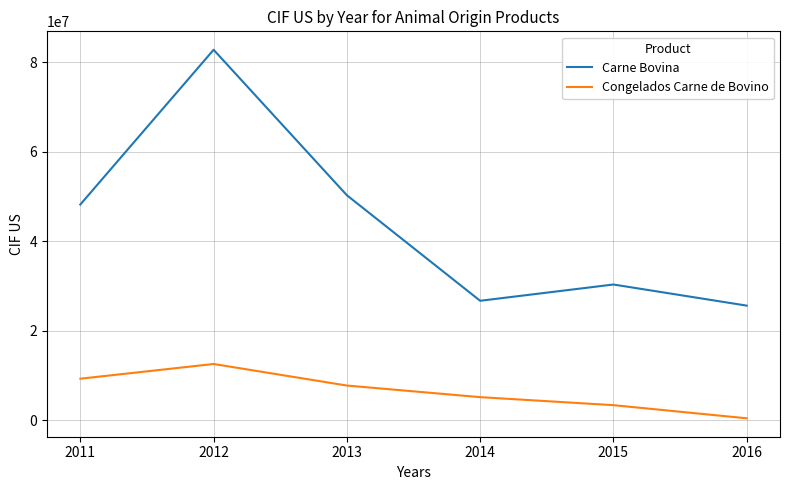

At which category does Carne Bovina reach its first local valley?

2014